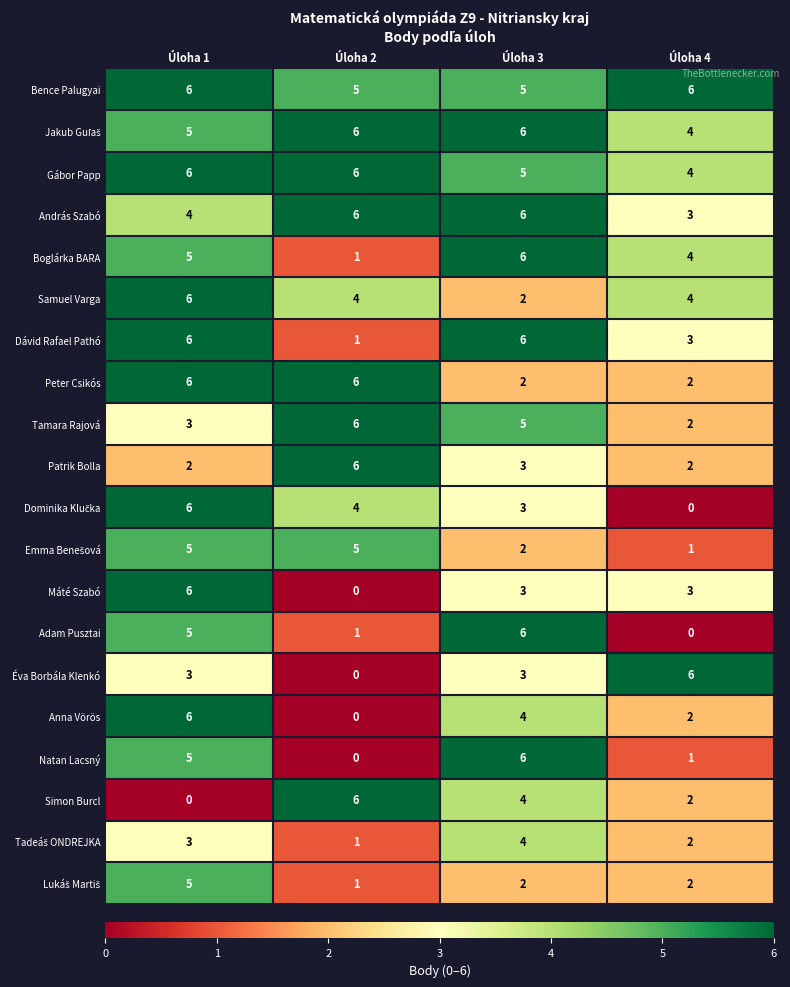

List the labels in order of Anna Vörös value, smallest first.

Úloha 2, Úloha 4, Úloha 3, Úloha 1